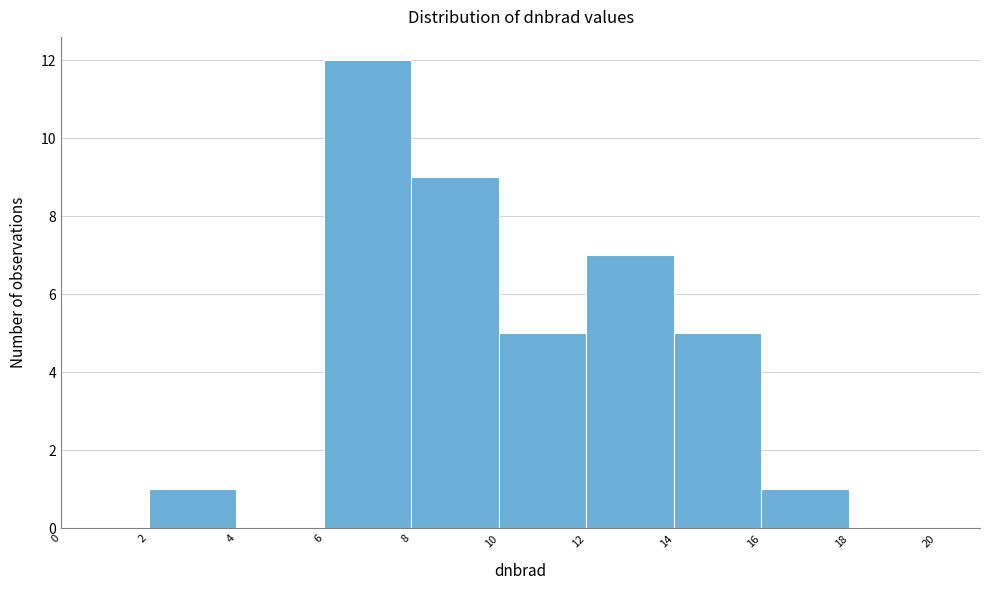

Reading left to right, list every bar in this chart as the range it spans on the x-axis followed by its height. The values are not printed on the chart, so give them approximately, as read against the axis.

0 to 2: 0
2 to 4: 1
4 to 6: 0
6 to 8: 12
8 to 10: 9
10 to 12: 5
12 to 14: 7
14 to 16: 5
16 to 18: 1
18 to 20: 0